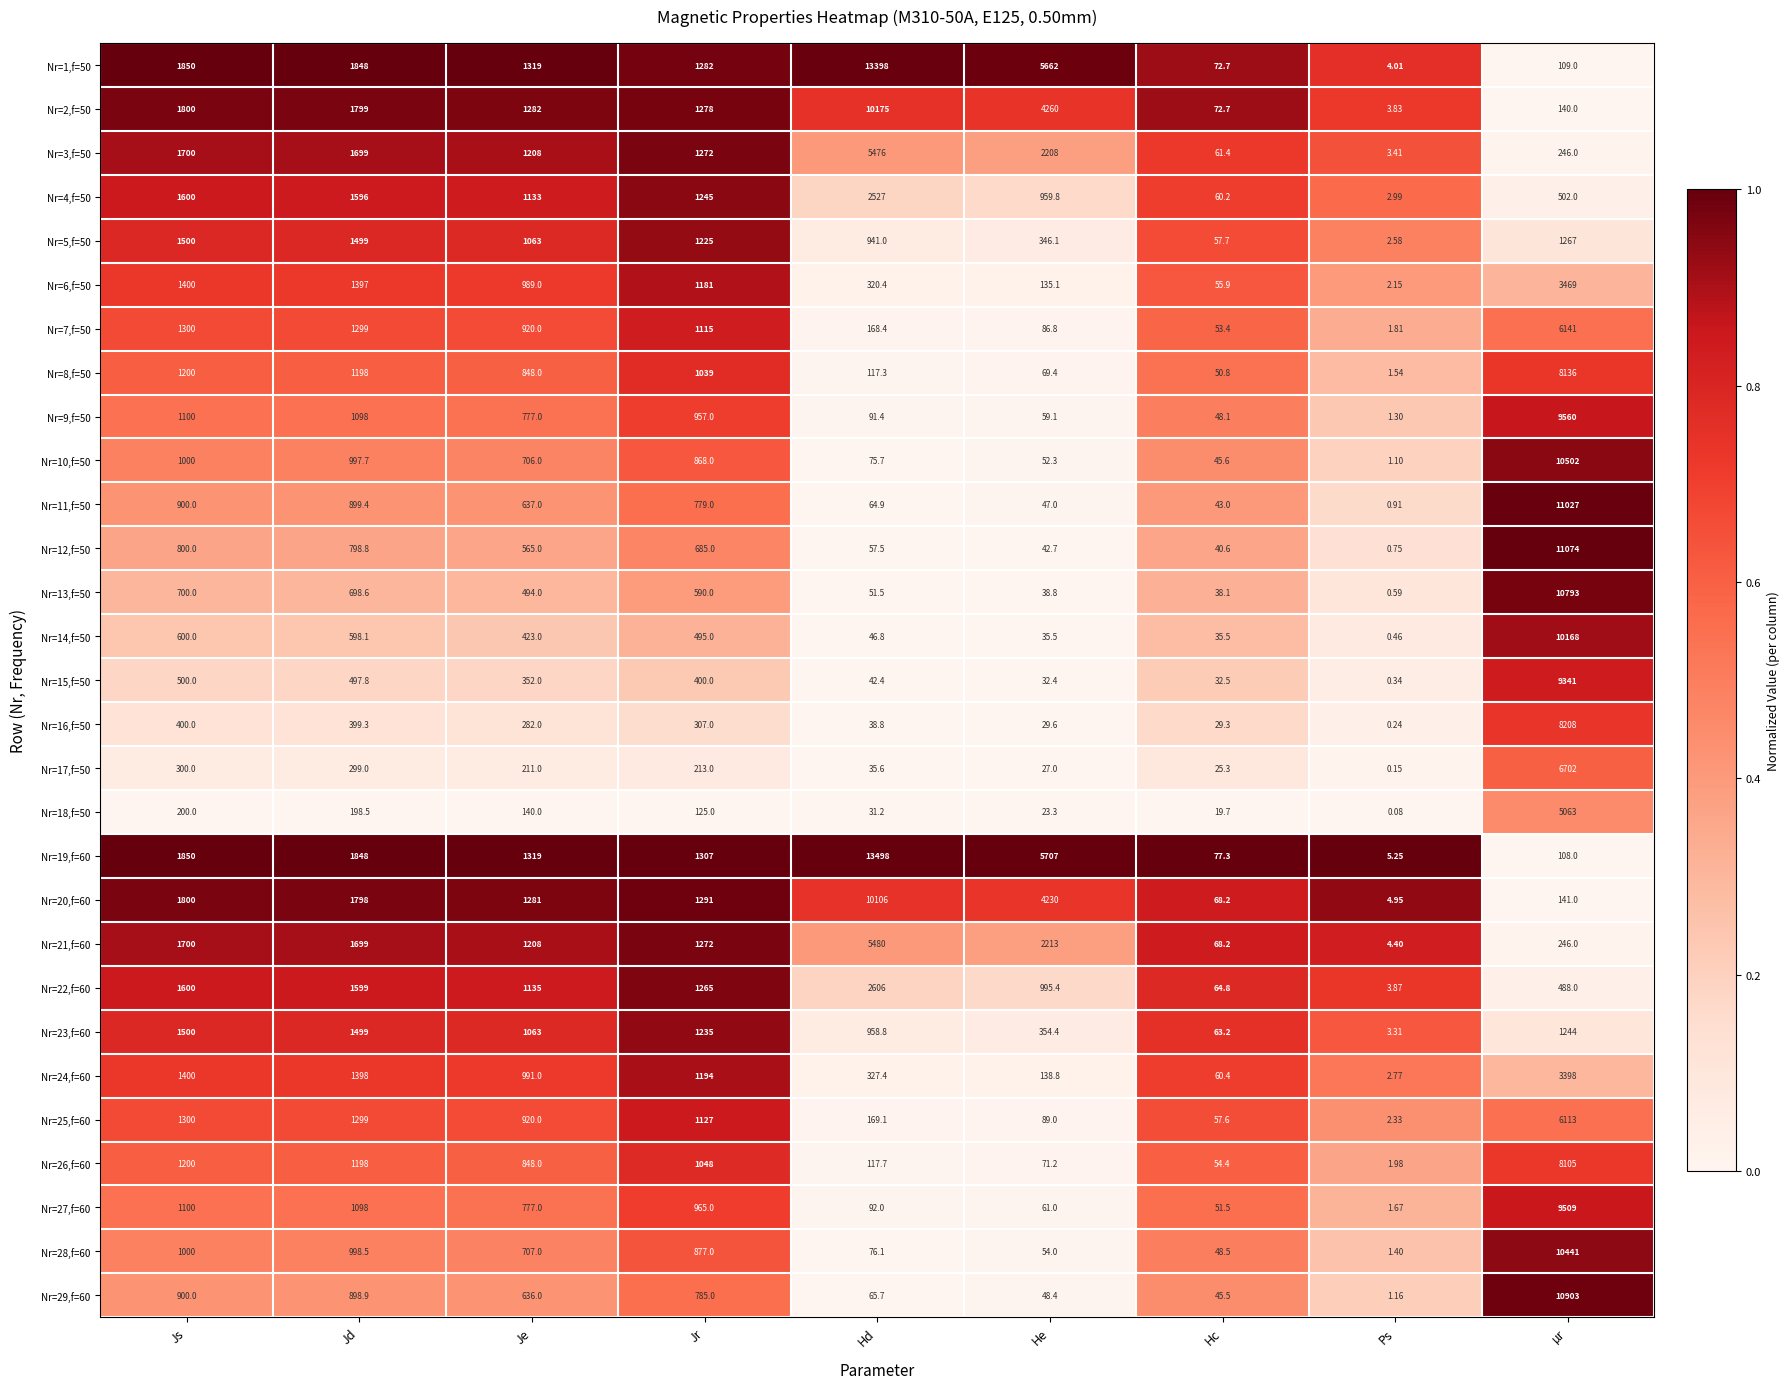

Which series changed the most between Jr and µr?

Nr=12,f=50